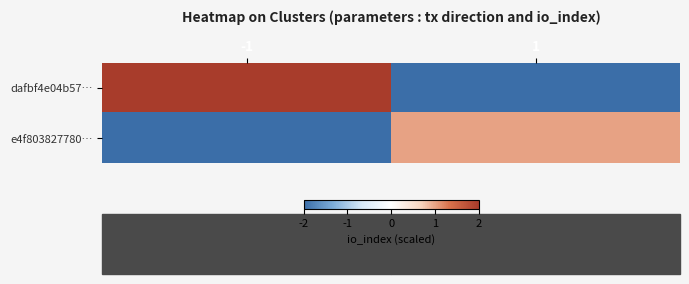

Reading right to left, extract all data points from this chart.

dafbf4e04b57…: 1=-2	-1=2
e4f803827780…: 1=1	-1=-2